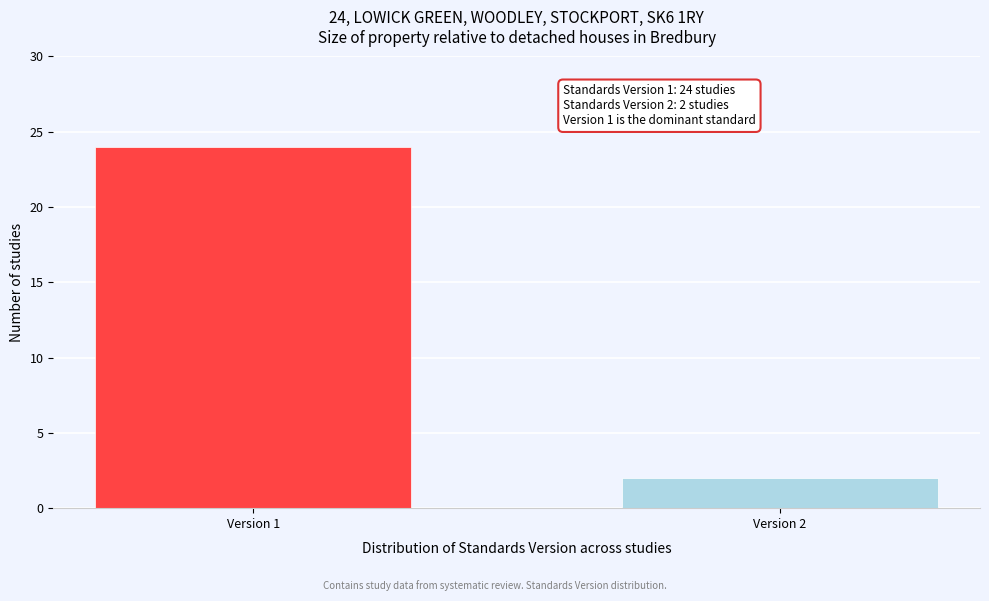

Reading left to right, extract all data points from this chart.

Version 1=24	Version 2=2